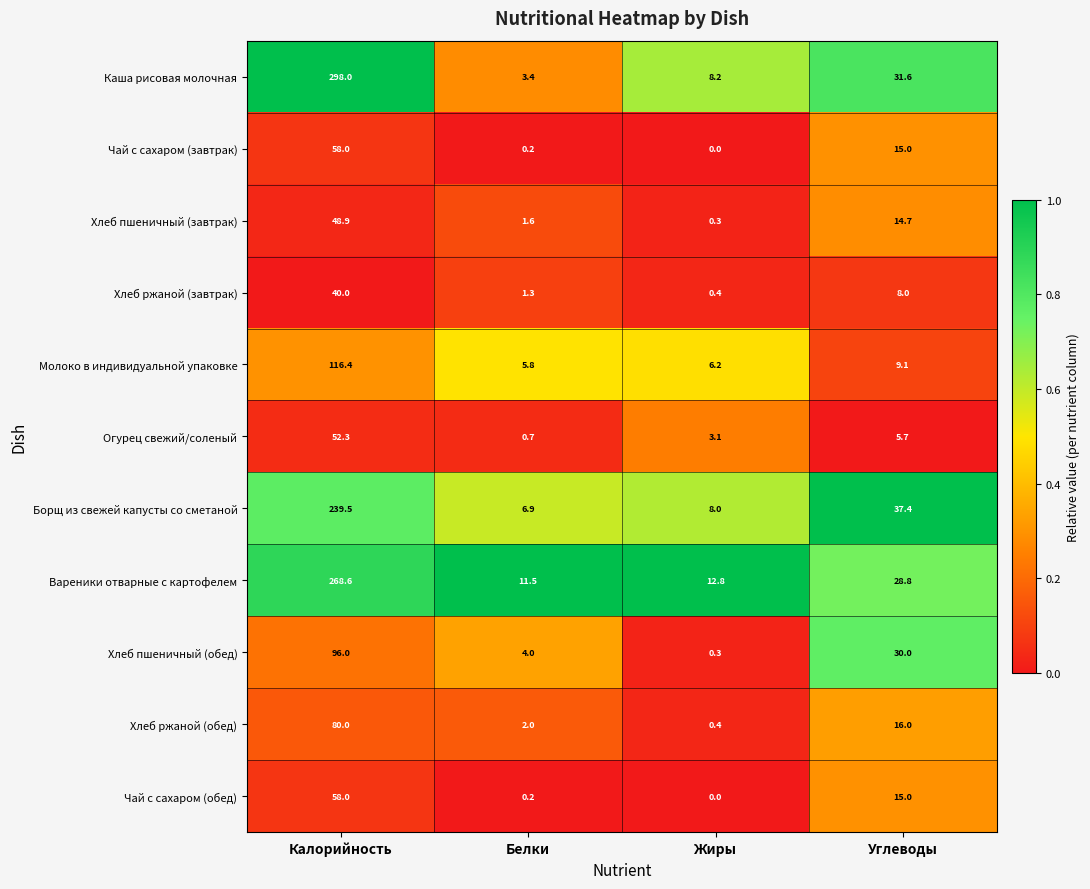

What is the spread (max minus min) of values at Калорийность?

258.0